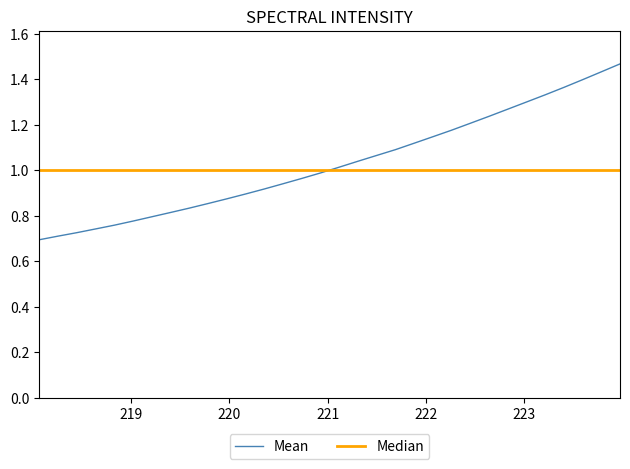

List the series in order of their peak value, lowest first.

Median, Mean